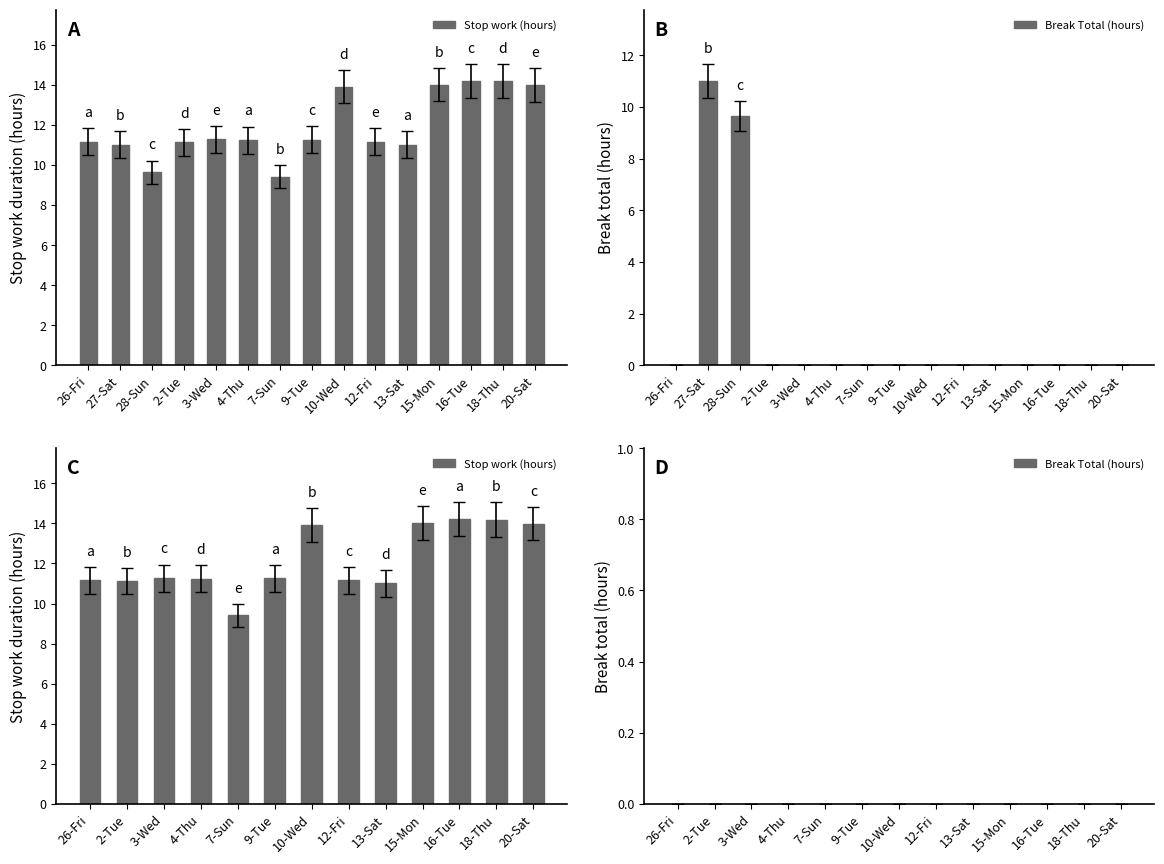

Which series has the largest total across all categories?

Stop work (hours)